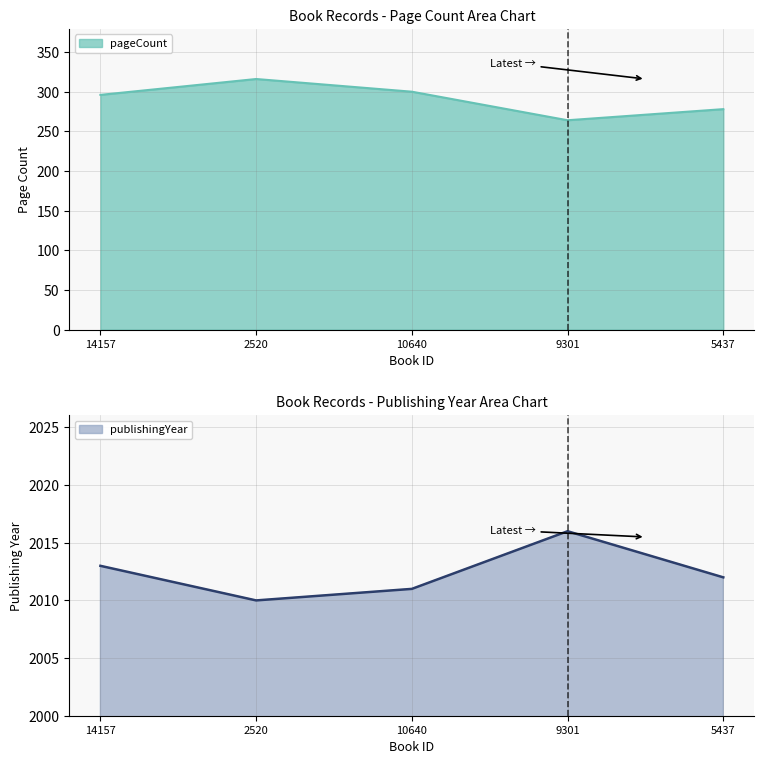

Between 2520 and 10640, which is larger?

2520